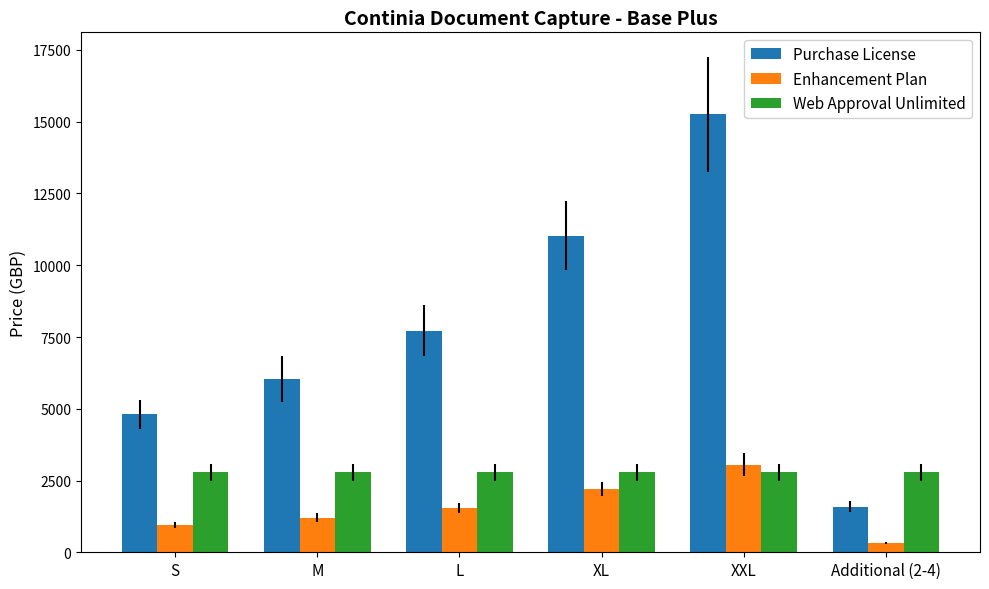

What is the difference between the maximum and second lowest values in the Purchase License series?

10450.0